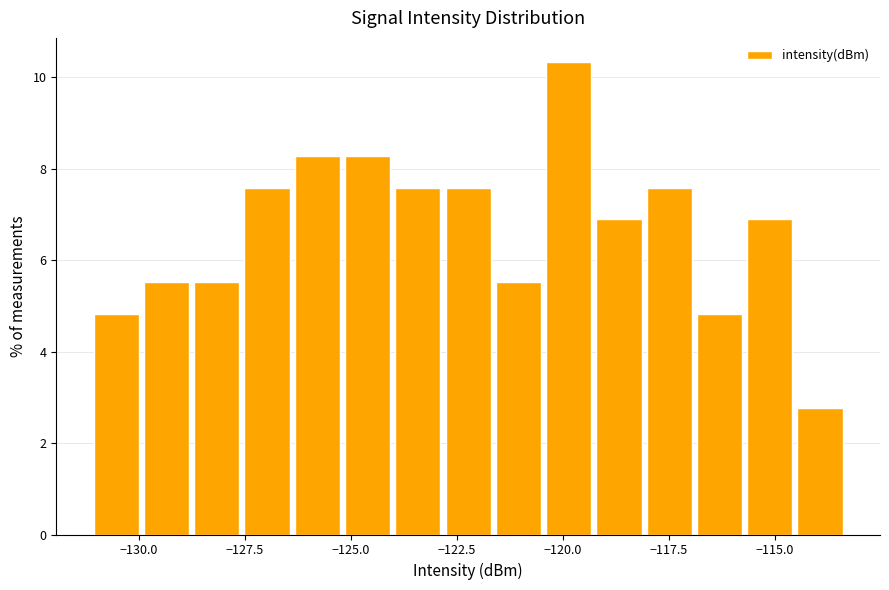

Around what value on the x-axis is the tallest bar? Give the approximate position of its centre, as read against the axis.

-120.0